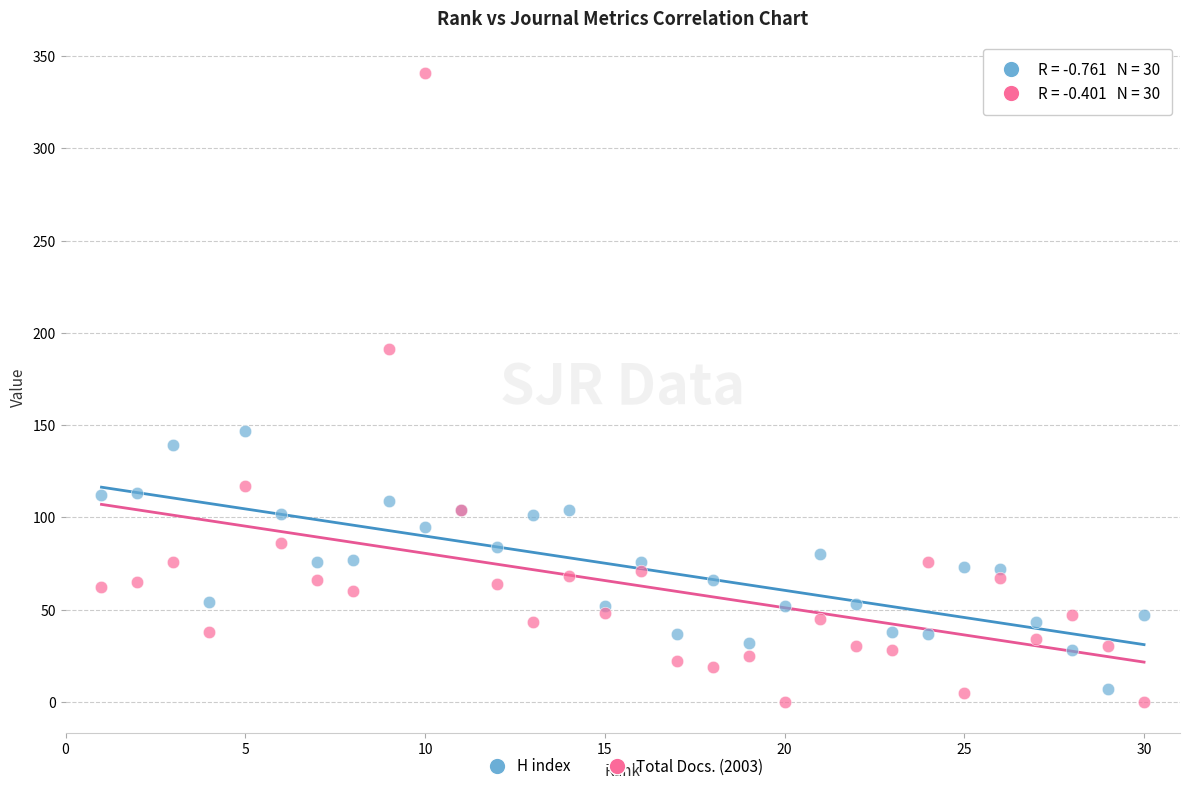

Which series has the widest spread of Y values?

Total Docs. (2003)